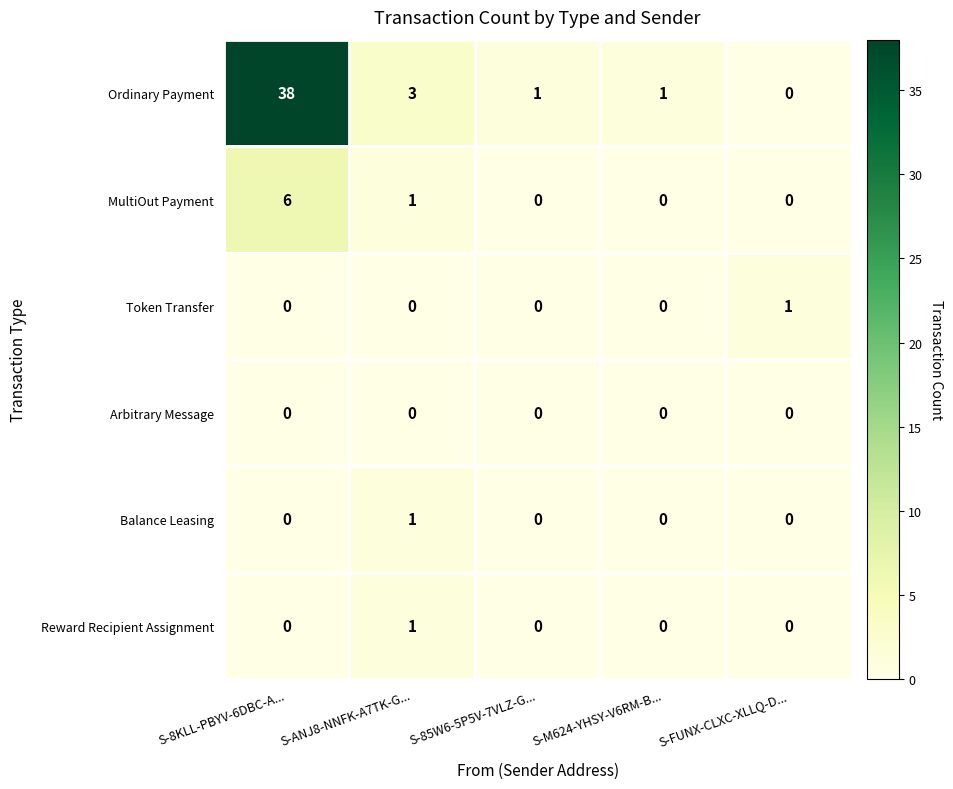

What is the difference between the highest and lowest values at S-ANJ8-NNFK-A7TK-G...?

3